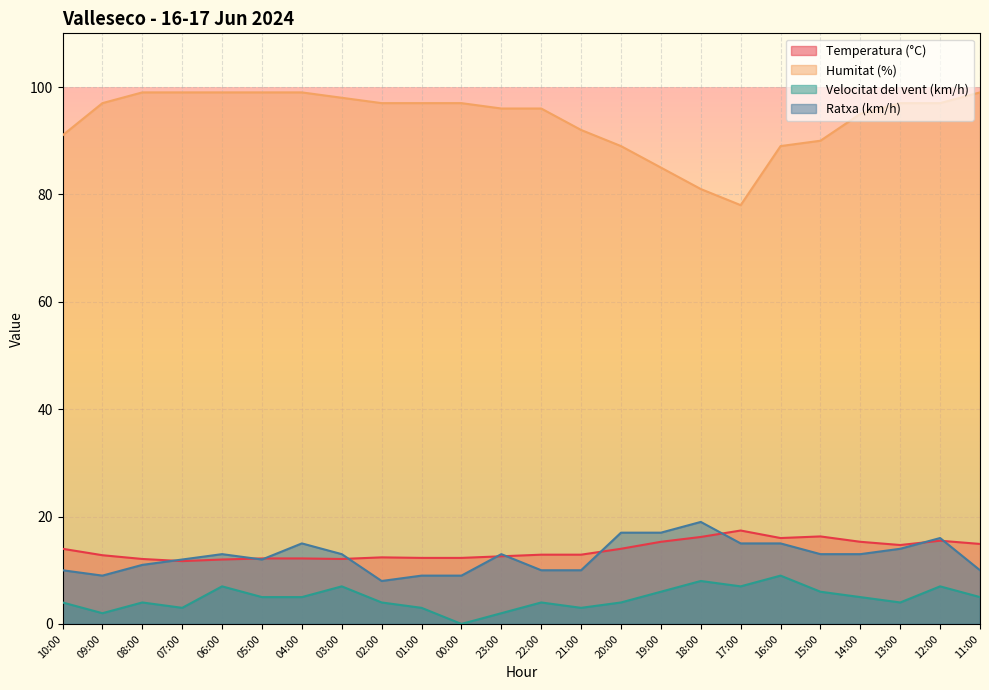

True or false: Temperatura (°C) and Humitat (%) cross at least once.

False